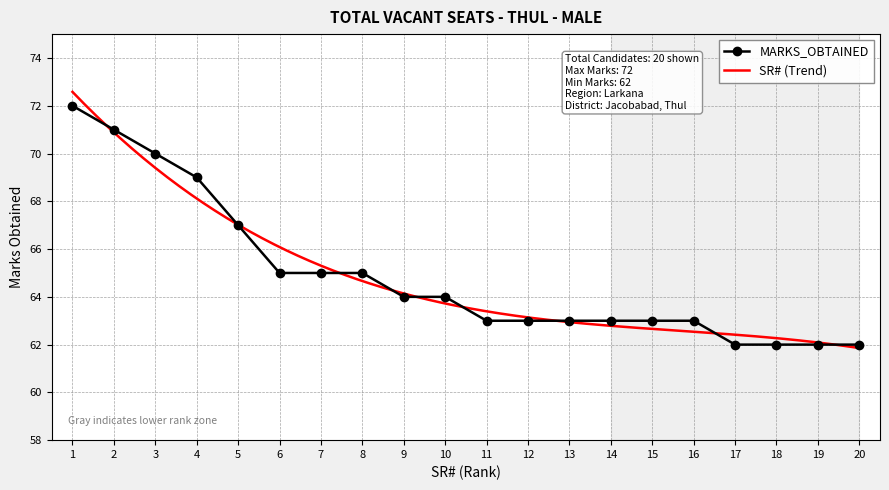

Is it true that the value at 13 is 20?

False